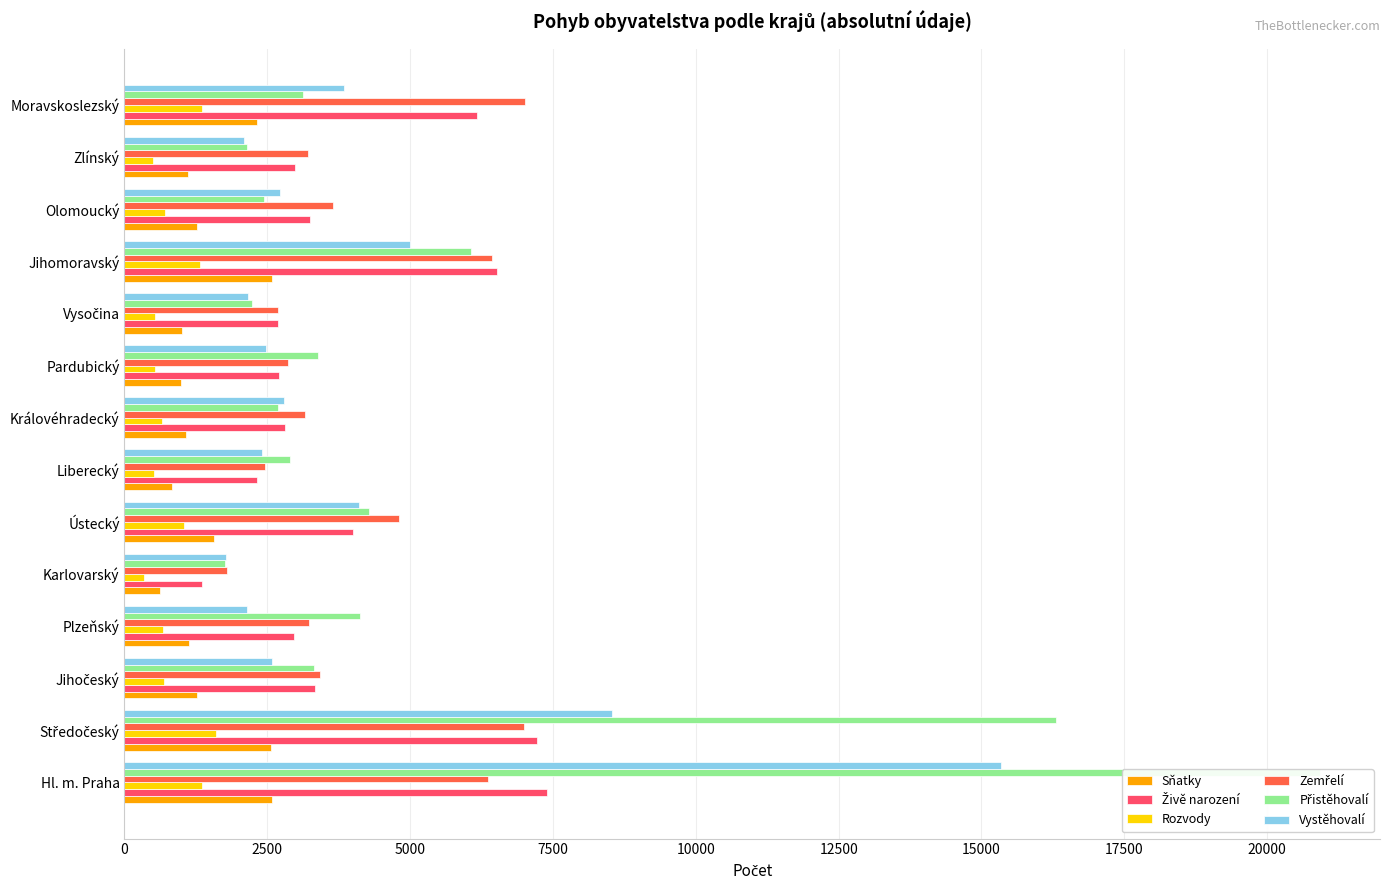

Which series has the widest spread of values?

Přistěhovalí